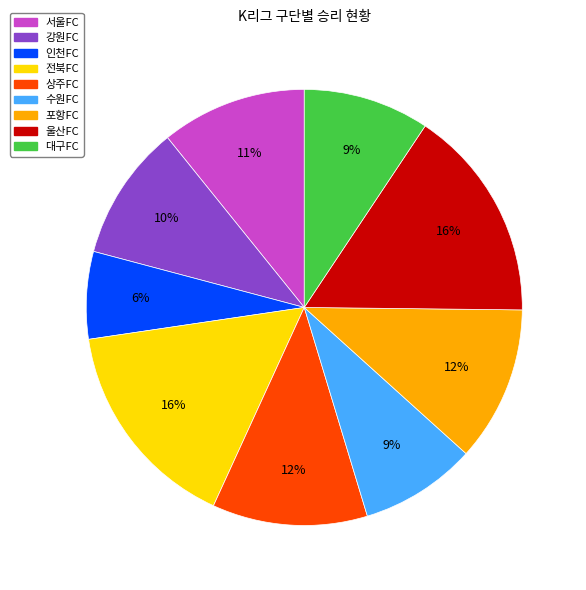

To the nearest percent, what portion does 인천FC represent?

6%